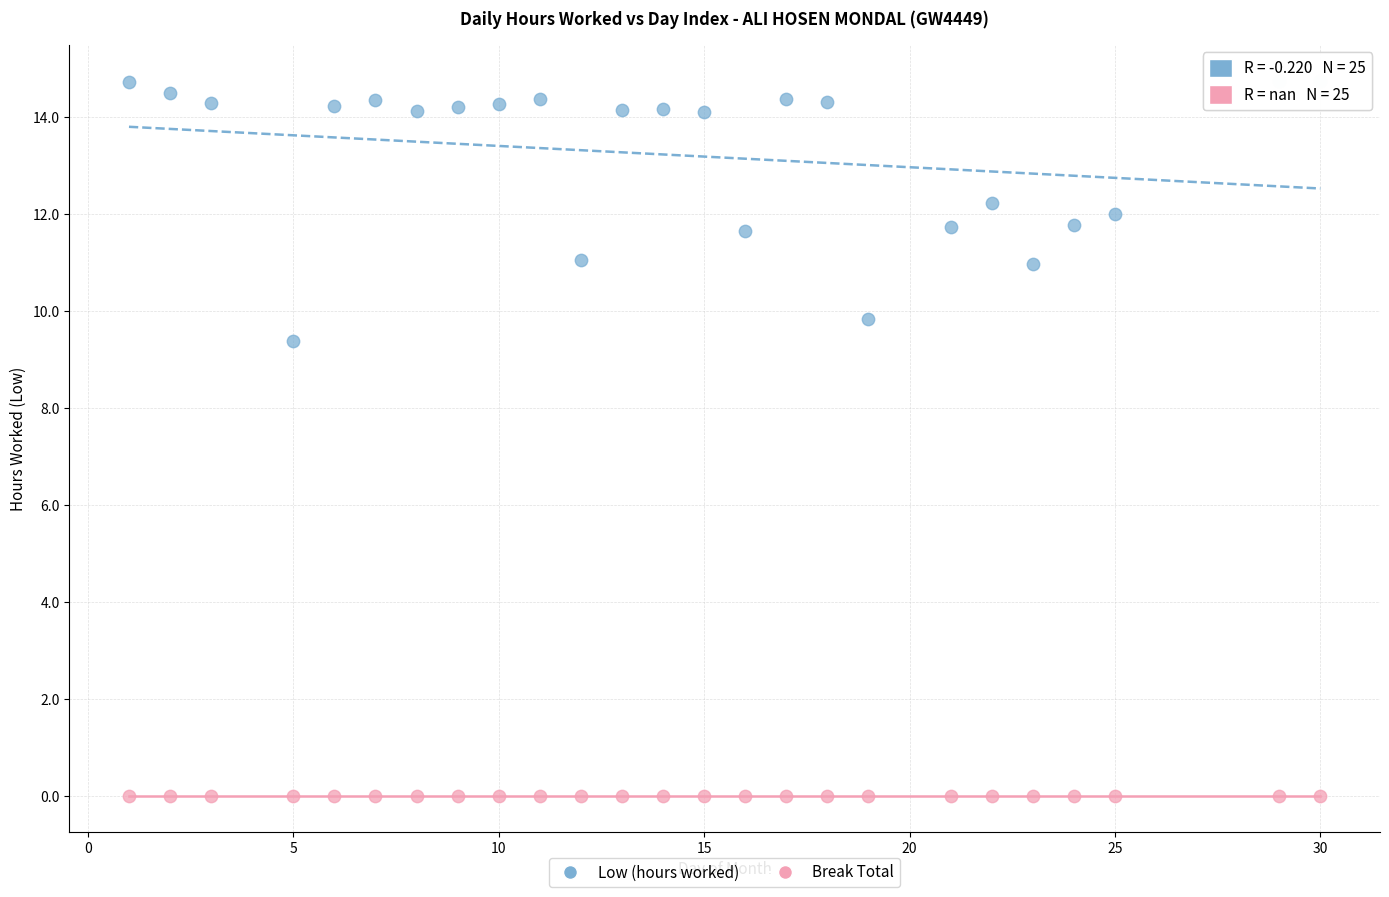

Across all series, what Y value is closest to 7?

9.4